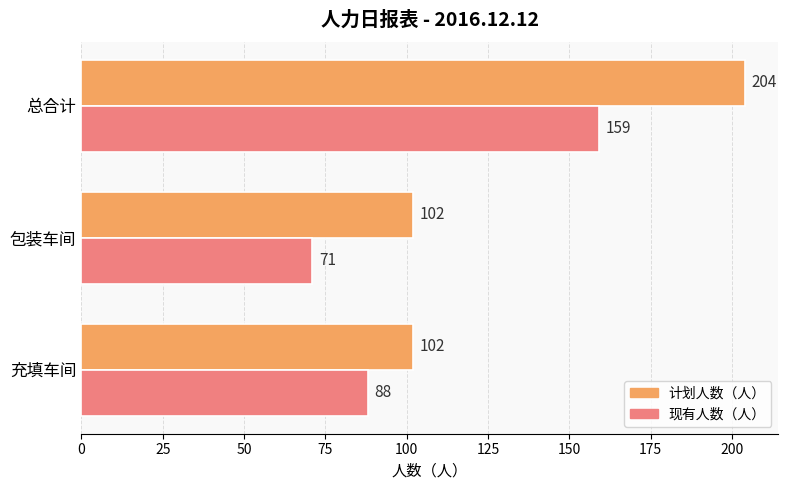

The 现有人数（人） series shows 61 at 总合计. True or false?

False